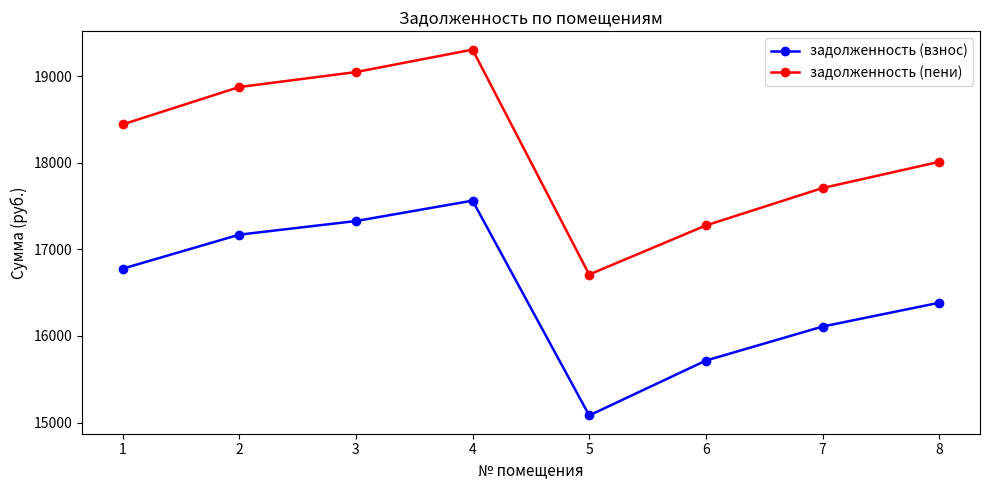

What is the sum of all задолженность (взнос) values?

132121.2